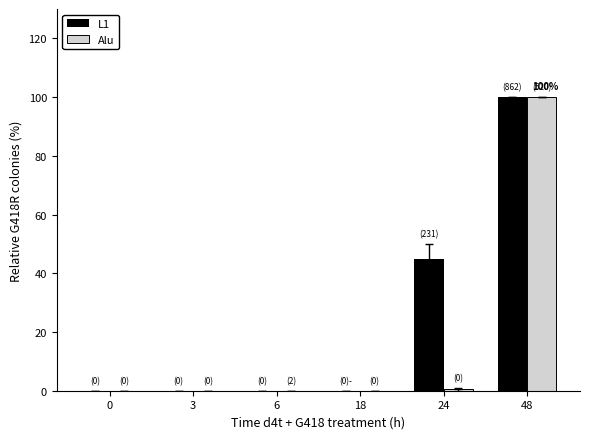

At which label does L1 reach its peak?

48